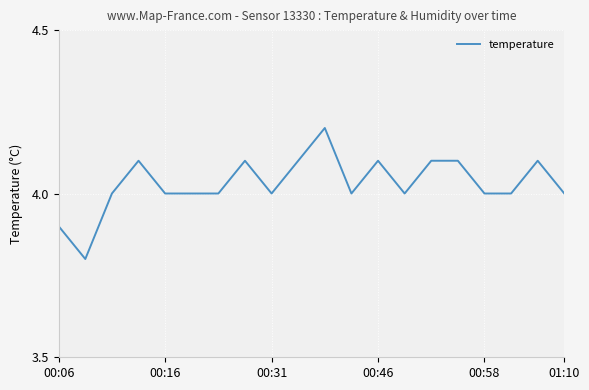

What is the smallest value displayed?

3.8